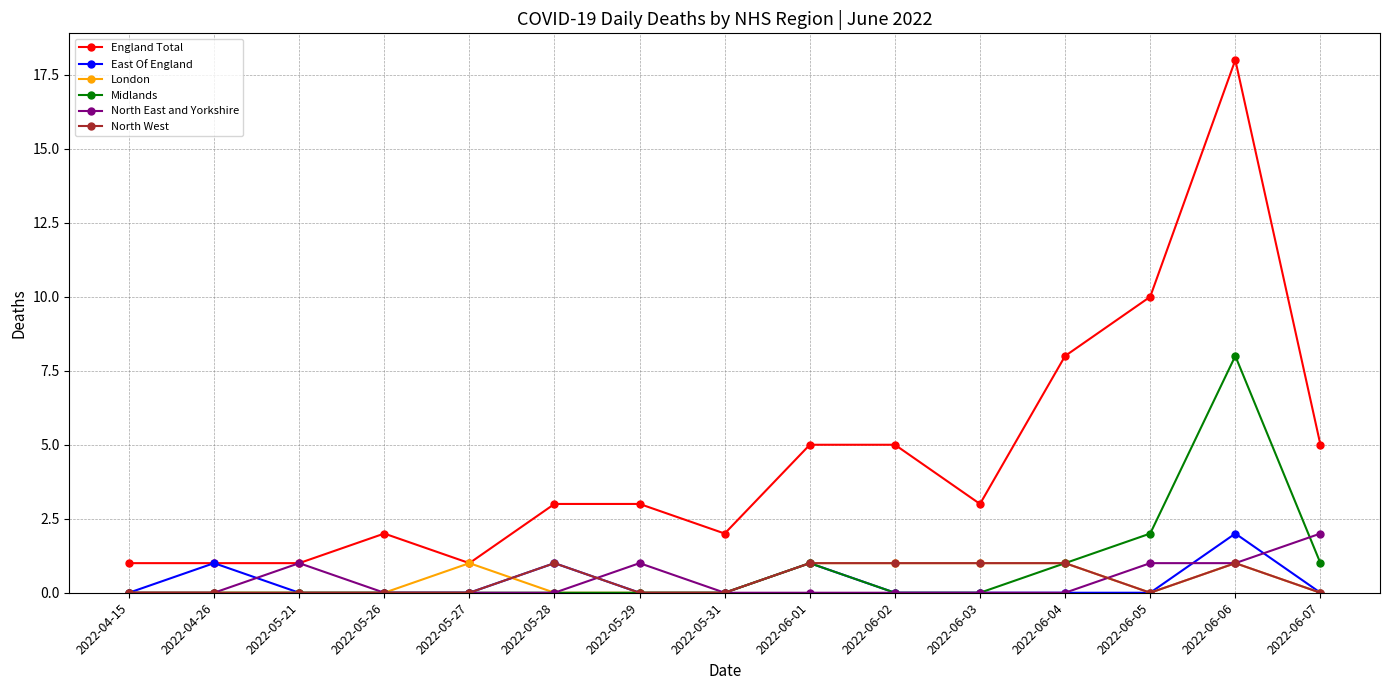

Count the North West values in the range 0 to 1.

15